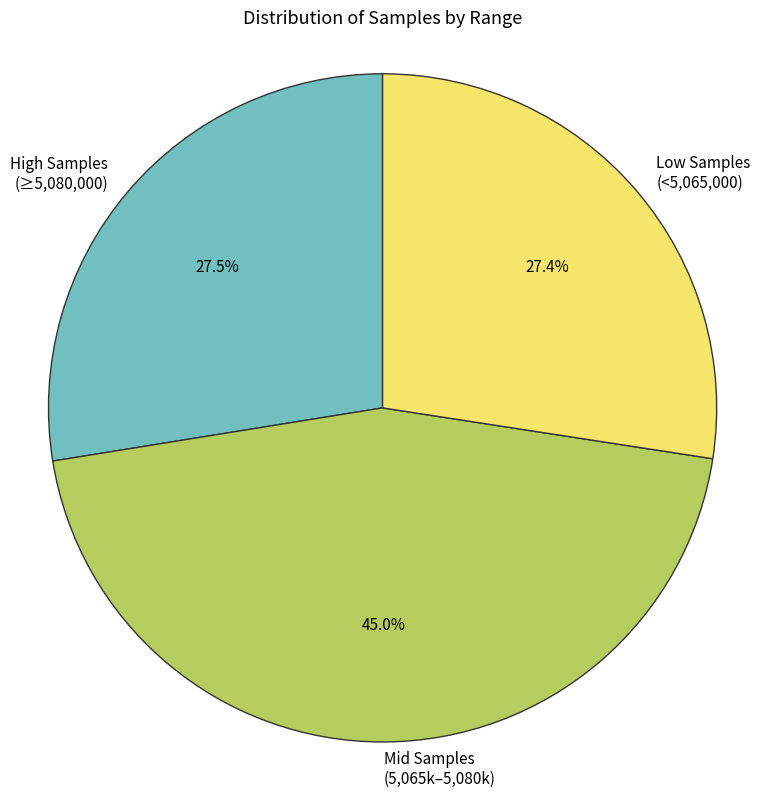

Between Mid Samples (5,065k–5,080k) and High Samples (≥5,080,000), which is larger?

Mid Samples (5,065k–5,080k)